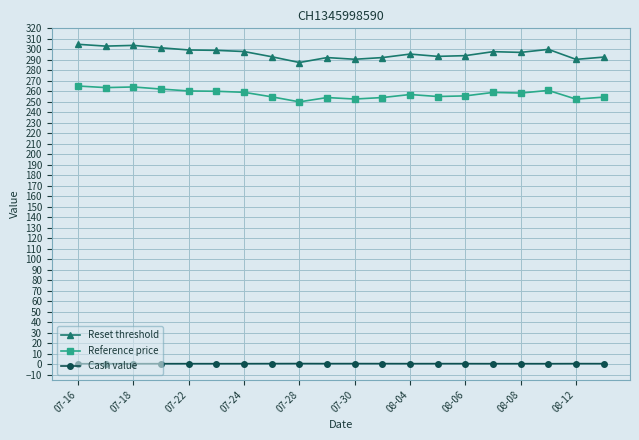

True or false: Reference price and Reset threshold cross at least once.

False